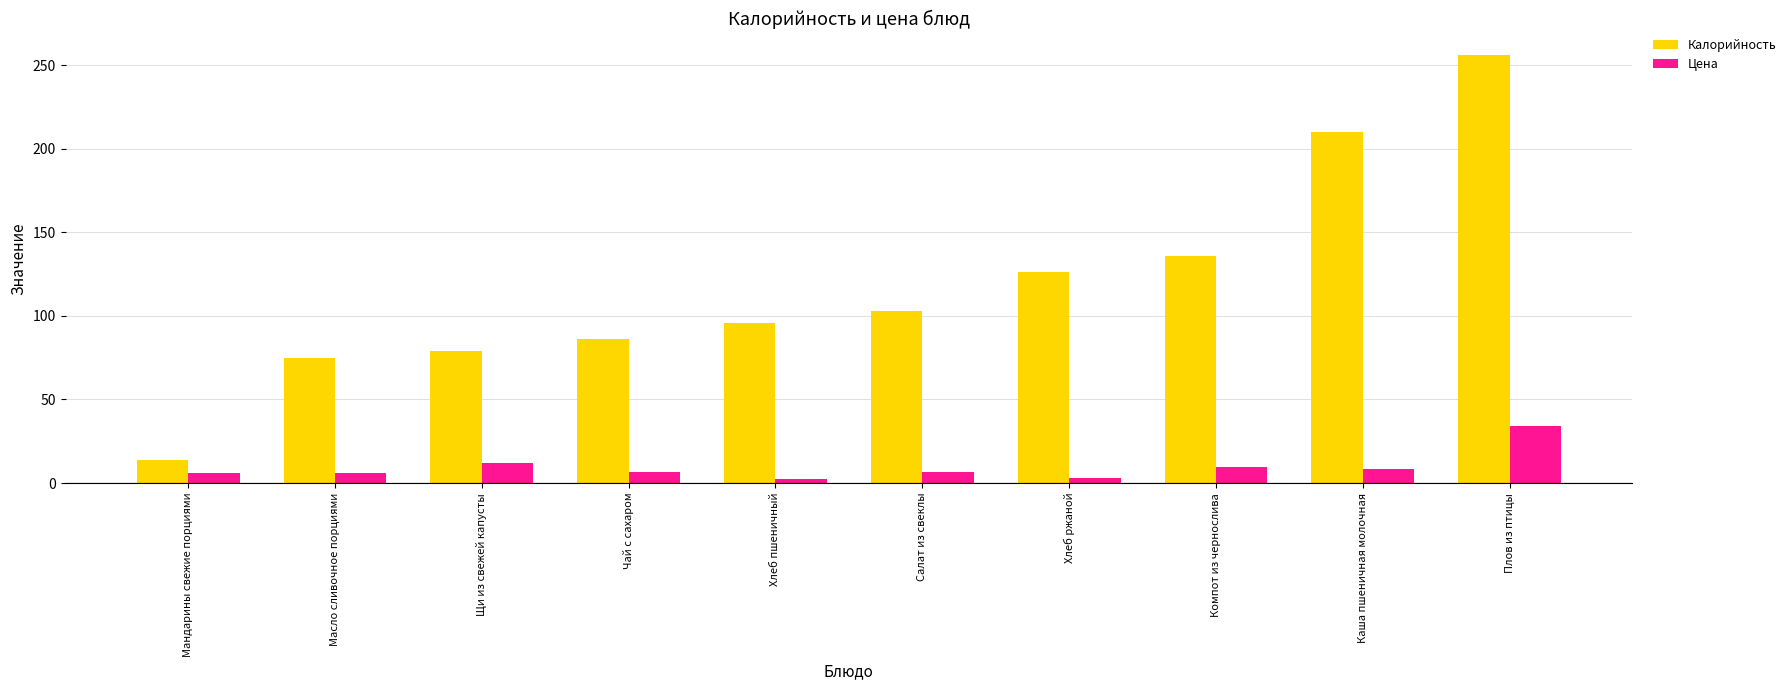

What value does the Цена series have at Салат из свеклы?

6.9